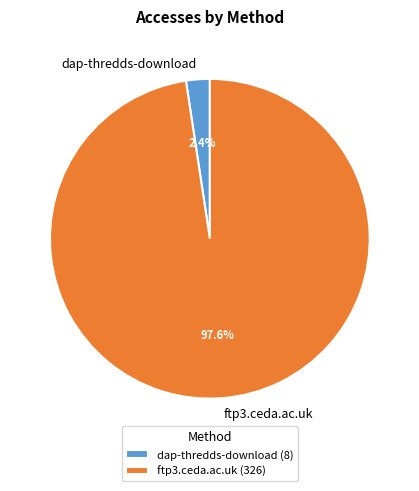

True or false: ftp3.ceda.ac.uk accounts for 98% of the total.

True